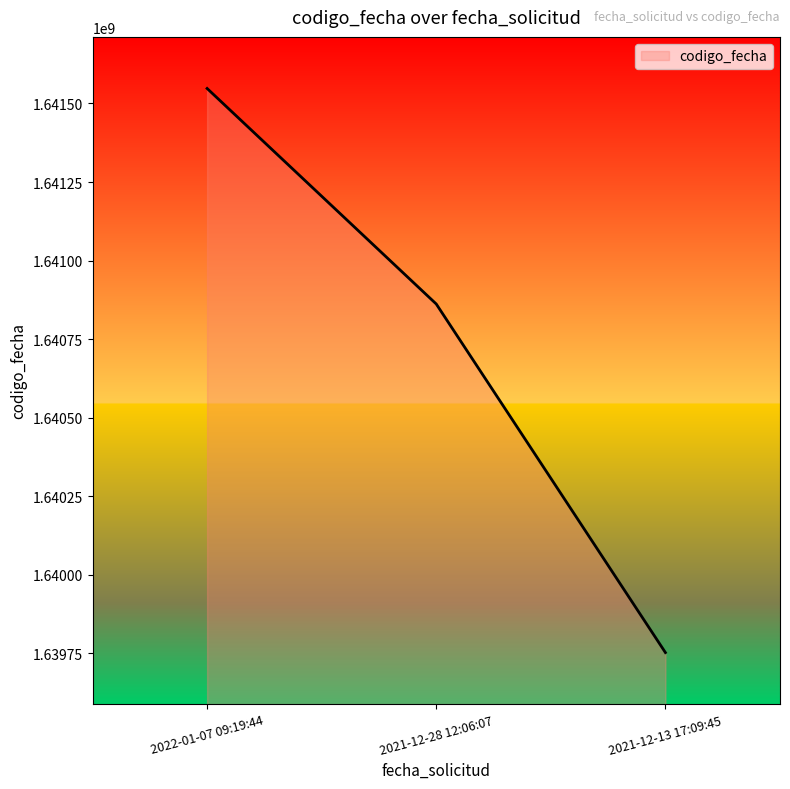

The chart shows a value of 667162991 at 2022-01-07 09:19:44. True or false?

False